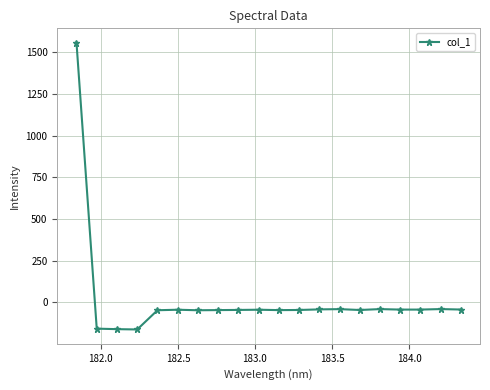

What is the greatest value displayed?

1557.6